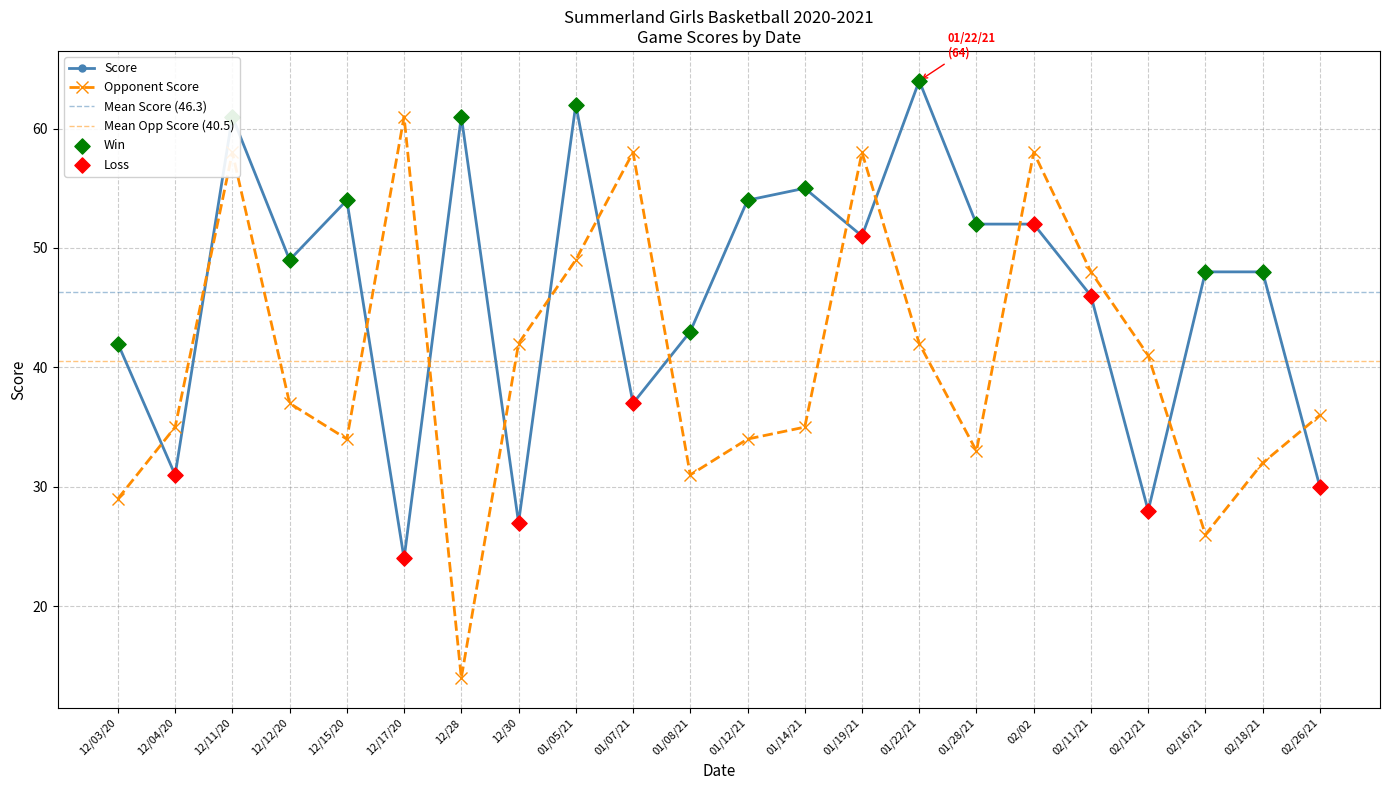

Which series has the largest total across all categories?

Score